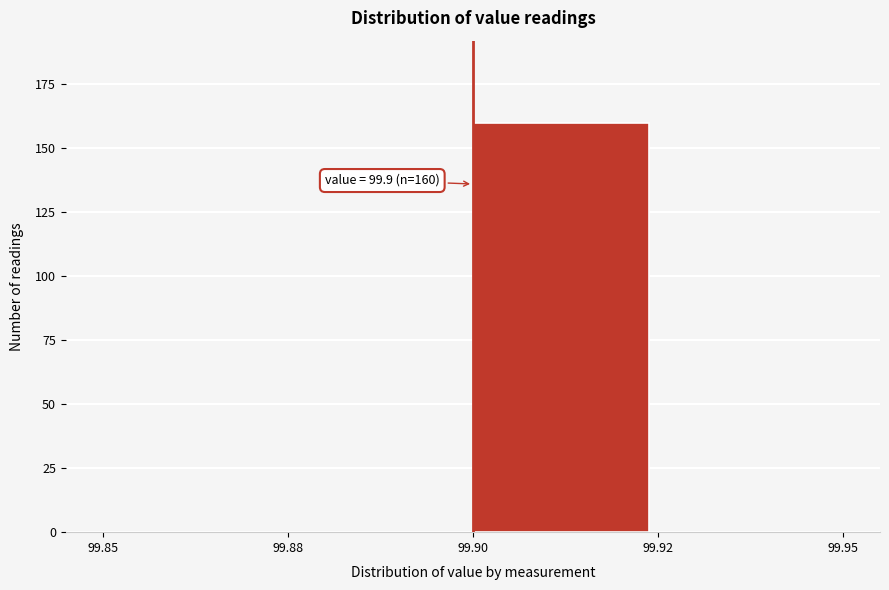

Reading left to right, what are all the values shown in this chart?

99.85=0	99.88=0	99.90=160	99.92=0